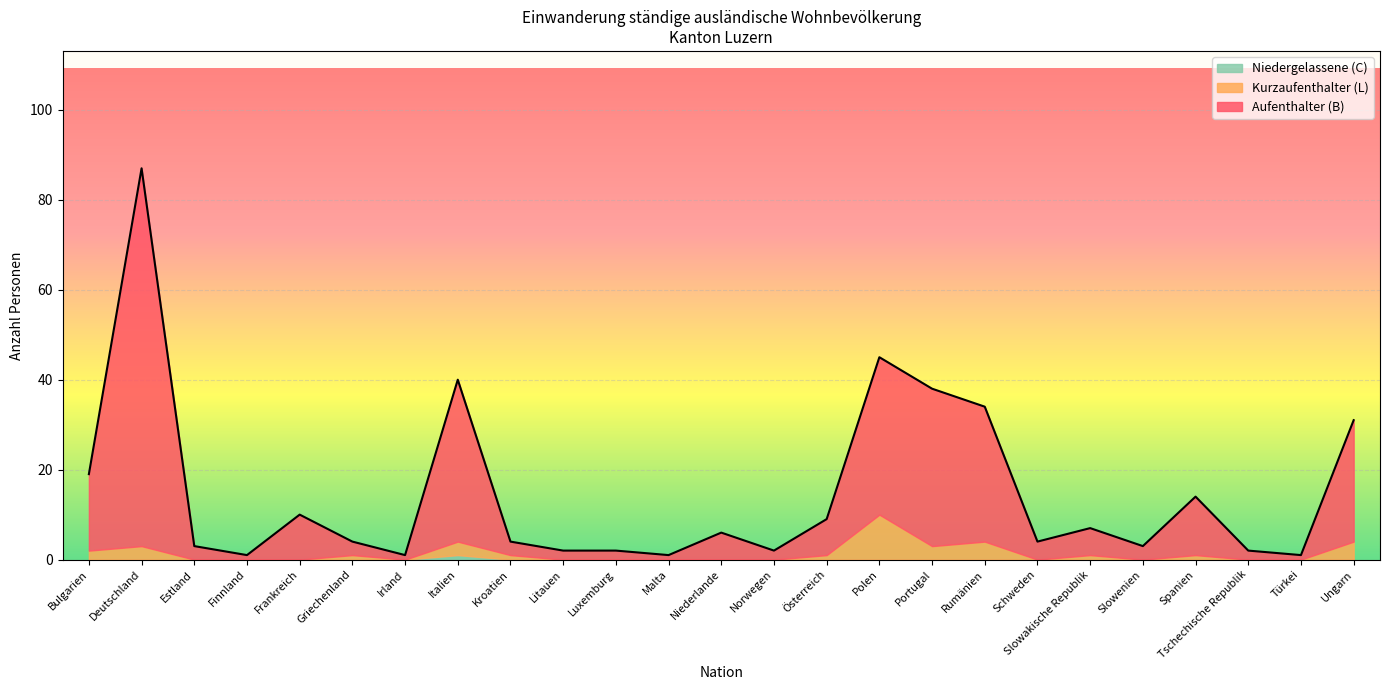

What is the label of the 15th point from the right?

Luxemburg